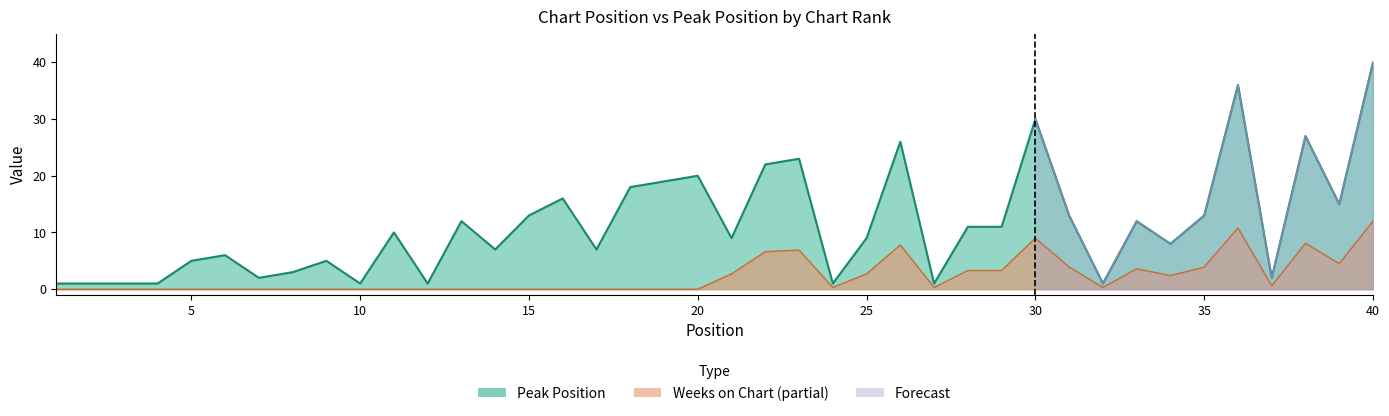

How many data points does each series have?

40